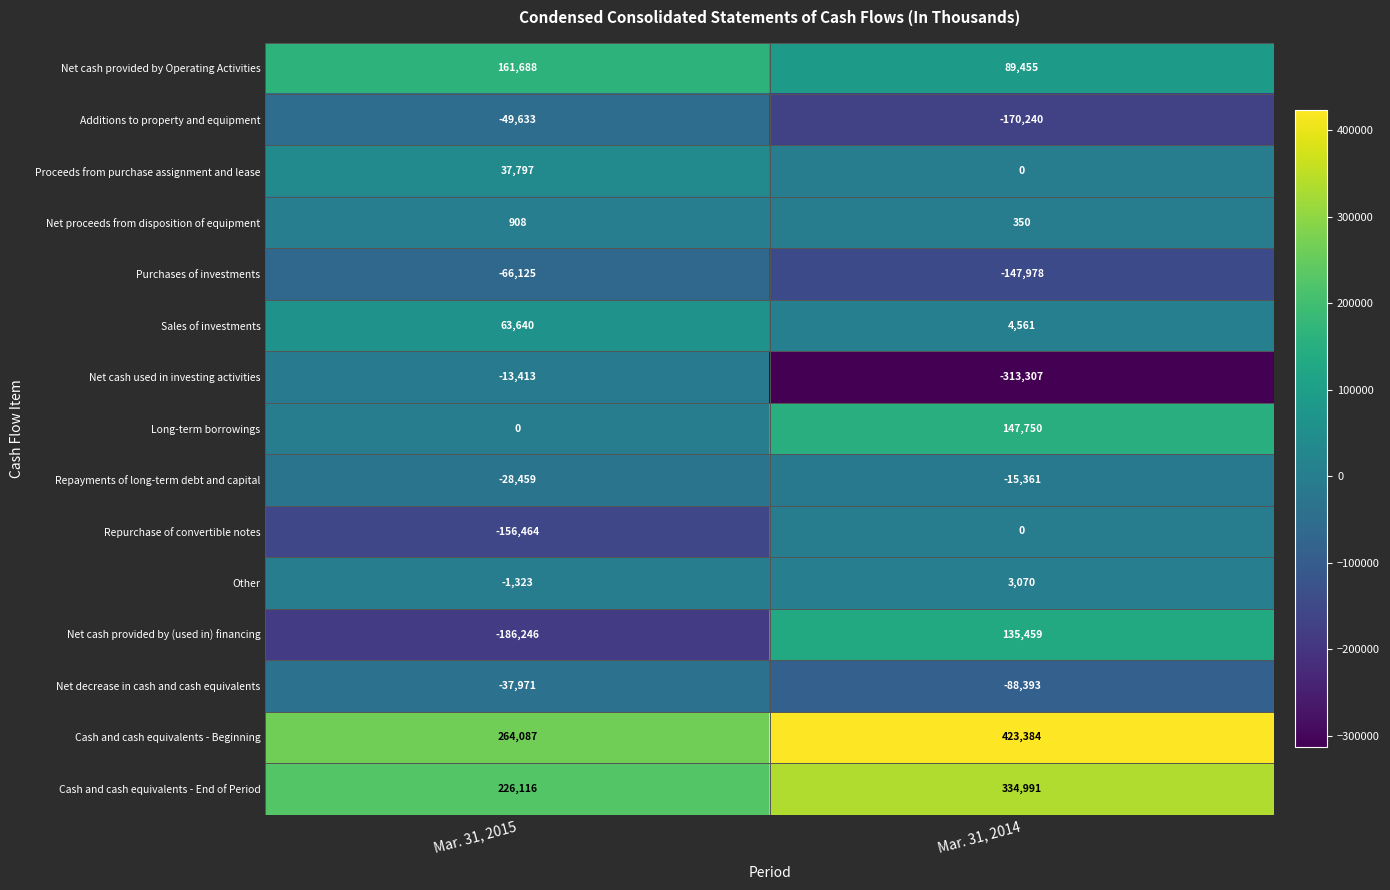

Reading left to right, list all the values displayed in this chart.

Net cash provided by Operating Activities: 161688	89455
Additions to property and equipment: -49633	-170240
Proceeds from purchase assignment and lease: 37797	0
Net proceeds from disposition of equipment: 908	350
Purchases of investments: -66125	-147978
Sales of investments: 63640	4561
Net cash used in investing activities: -13413	-313307
Long-term borrowings: 0	147750
Repayments of long-term debt and capital: -28459	-15361
Repurchase of convertible notes: -156464	0
Other: -1323	3070
Net cash provided by (used in) financing: -186246	135459
Net decrease in cash and cash equivalents: -37971	-88393
Cash and cash equivalents - Beginning: 264087	423384
Cash and cash equivalents - End of Period: 226116	334991